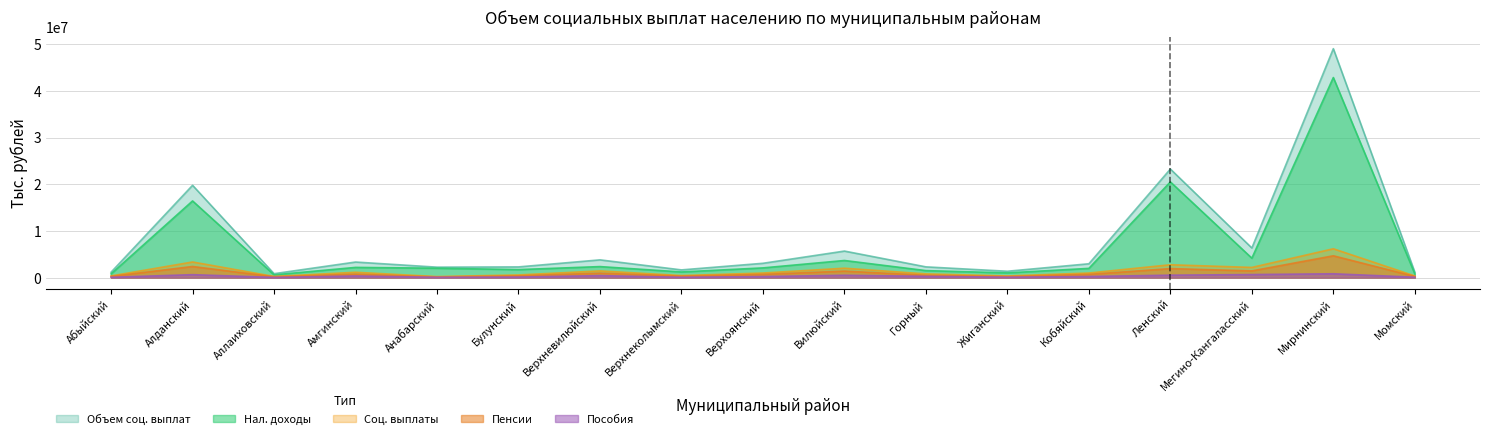

What position from the left is Горный?

11